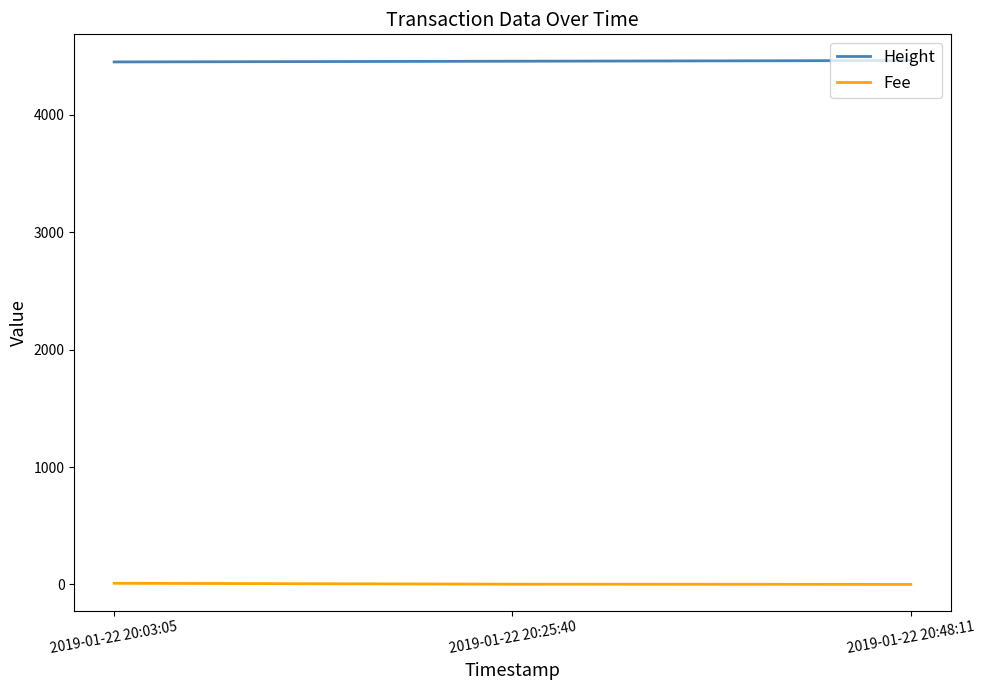

Read the Fee value at 2019-01-22 20:48:11.

0.1